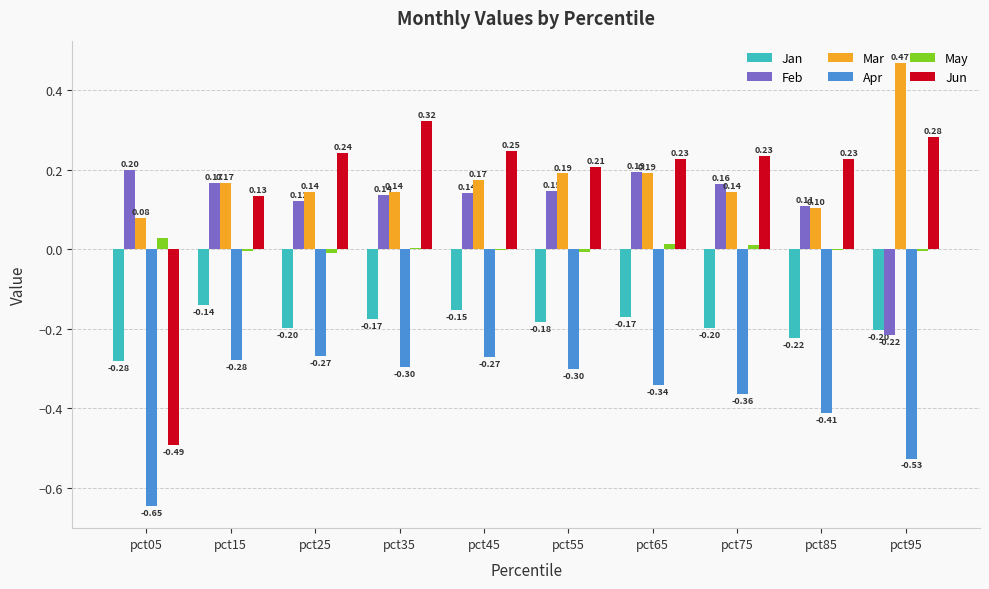

Is the value of Feb at pct95 greater than the value of Jan at pct15?

No